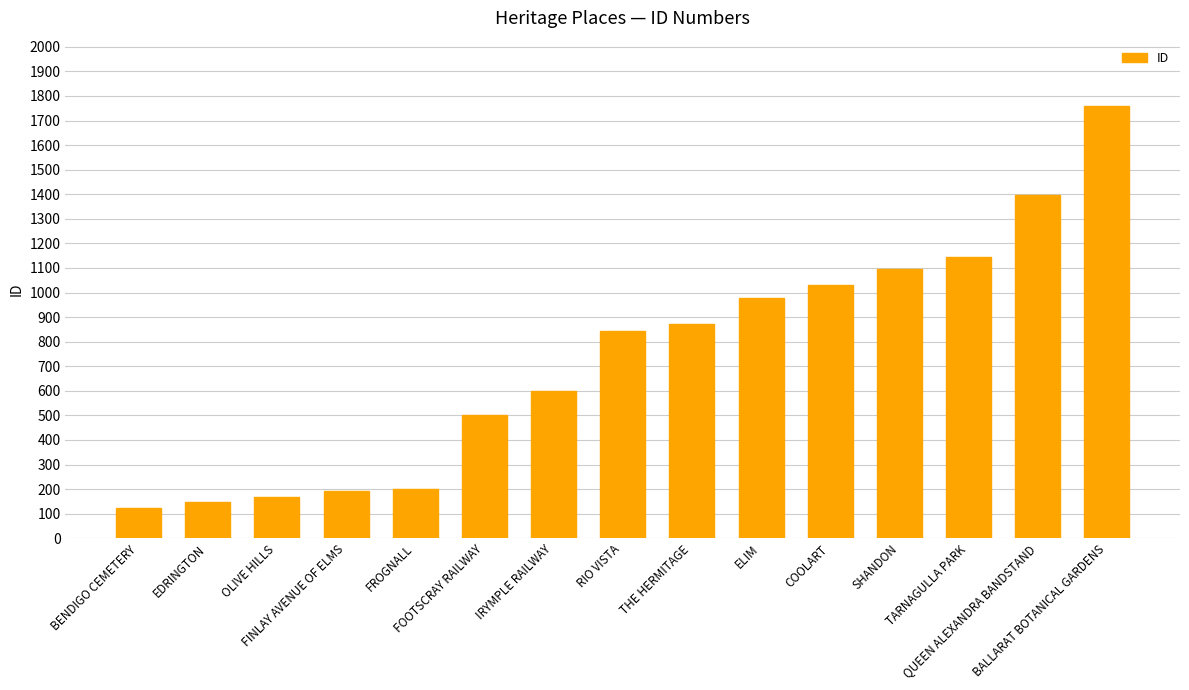

The value at TARNAGULLA PARK is 1145. True or false?

True